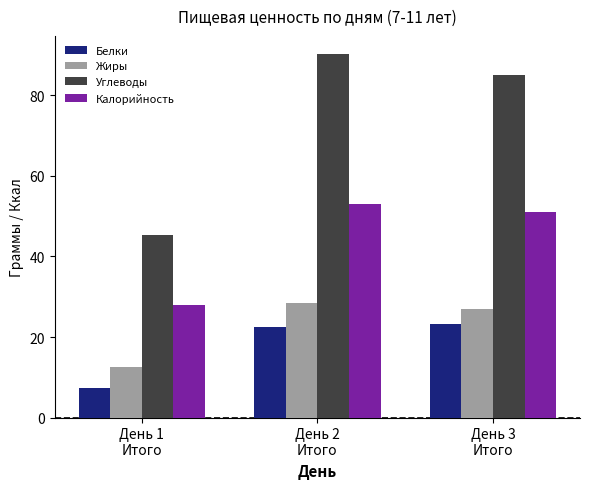

Reading left to right, list all the values displayed in this chart.

Белки: День 1
Итого=7.4	День 2
Итого=22.4	День 3
Итого=23.3
Жиры: День 1
Итого=12.5	День 2
Итого=28.5	День 3
Итого=26.9
Углеводы: День 1
Итого=45.3	День 2
Итого=90.3	День 3
Итого=85.1
Калорийность: День 1
Итого=28.0	День 2
Итого=53.0	День 3
Итого=51.0